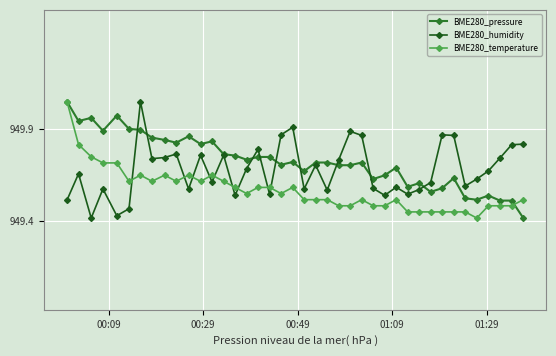

List the series in order of their overall mean, highest first.

BME280_pressure, BME280_humidity, BME280_temperature